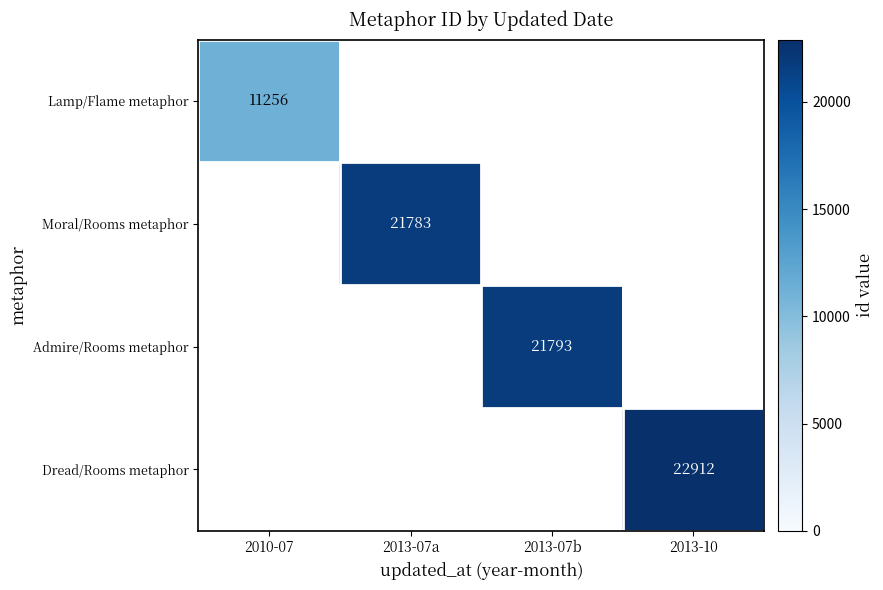

The Lamp/Flame metaphor series shows 14908 at 2010-07. True or false?

False